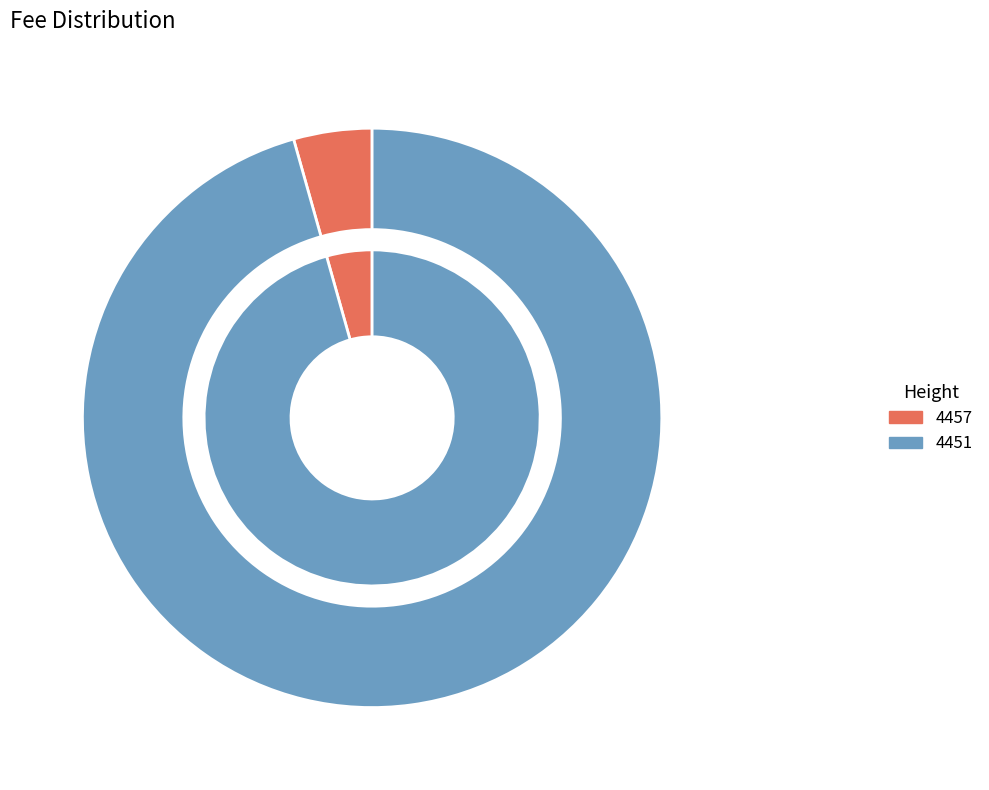

How many slices are in this pie chart?

2